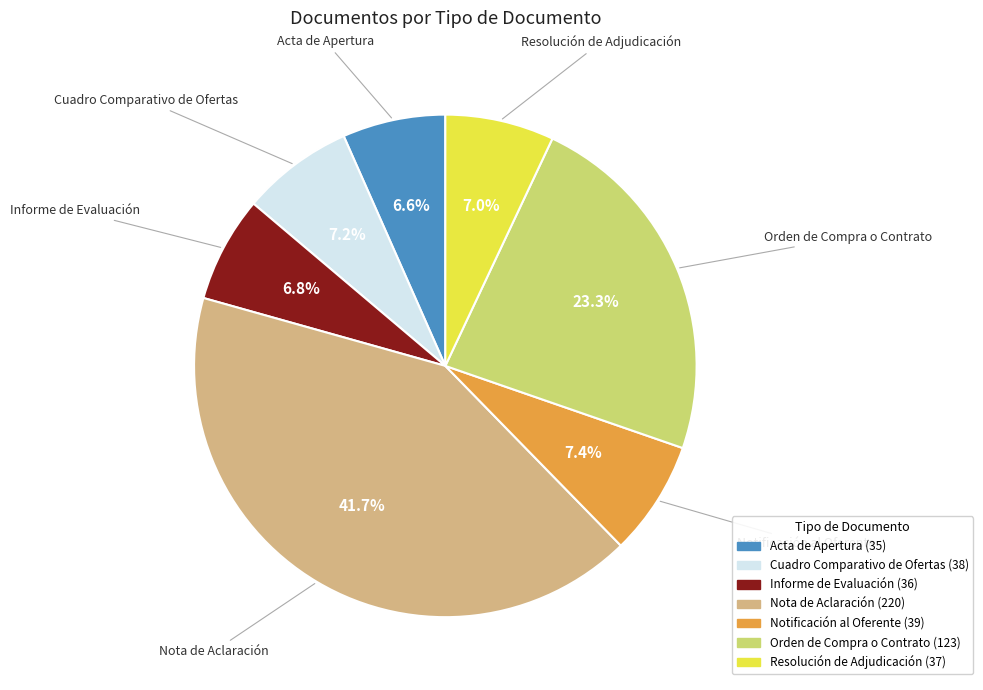

Is it true that Informe de Evaluación is 15% of the pie?

False